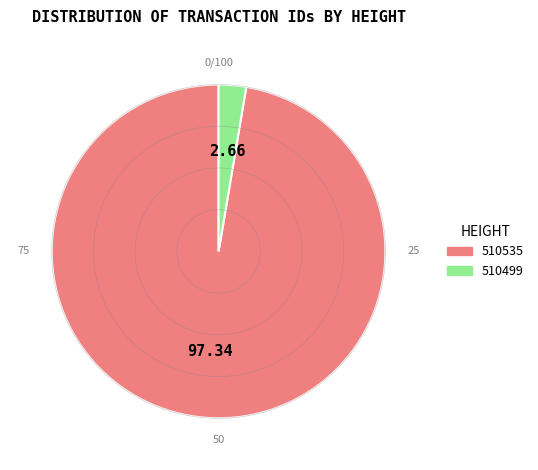

Rank the categories by value from lowest to highest.

510499, 510535